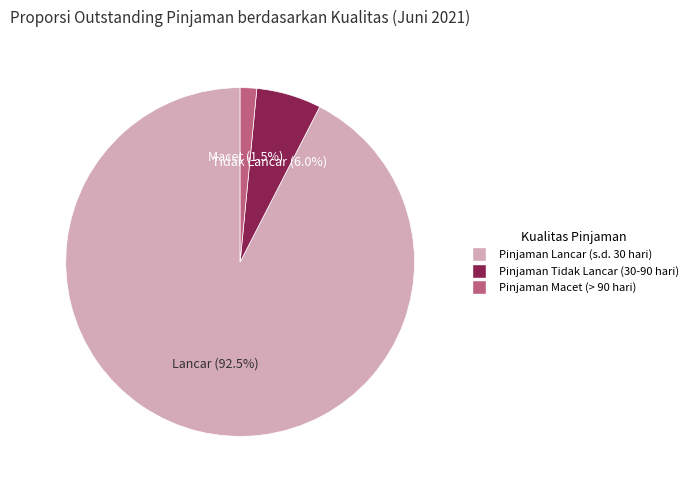

To the nearest percent, what is the difference between the largest and smallest slice percentages?

91%